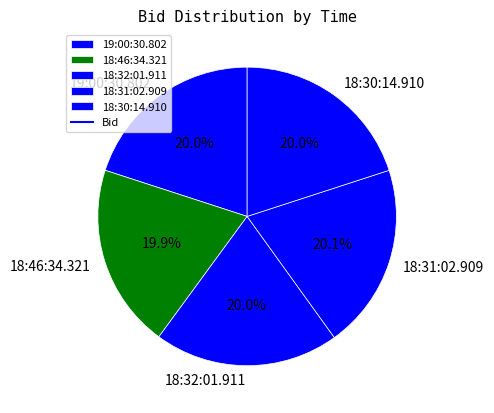

What percentage is the 18:31:02.909 slice, to the nearest percent?

20%